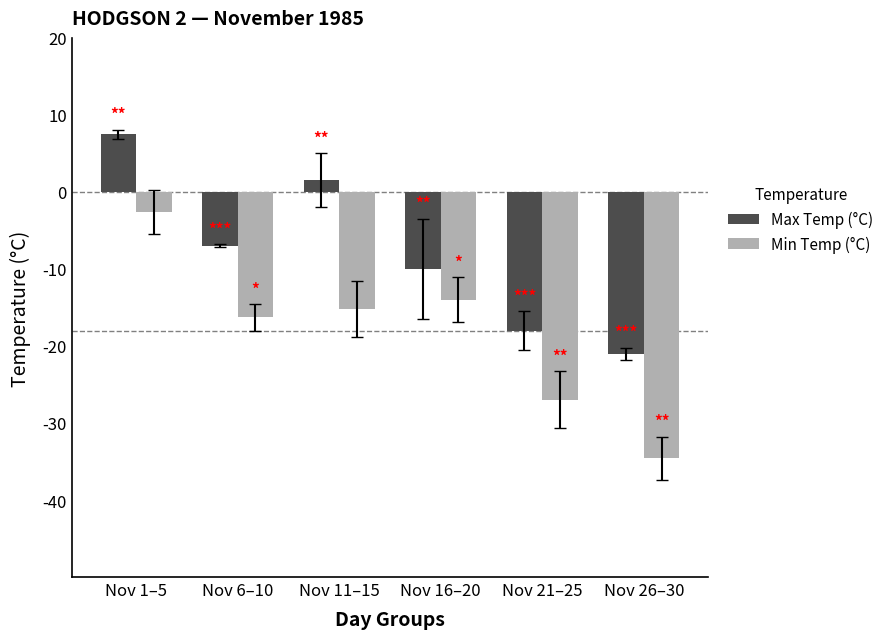

What is the maximum value shown in the chart?

7.5